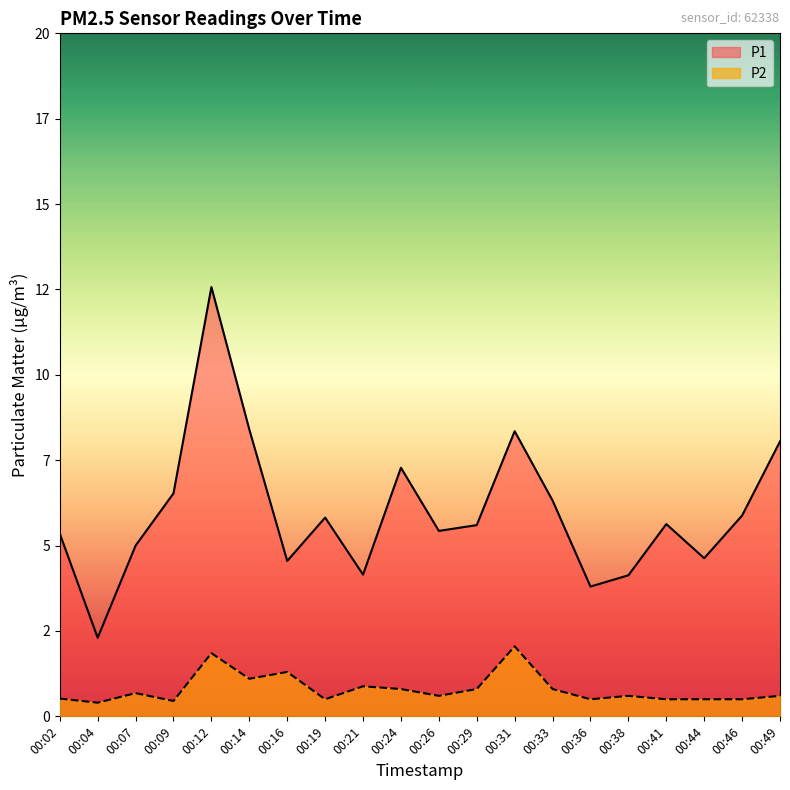

Which category has the lowest value across all series?

00:04